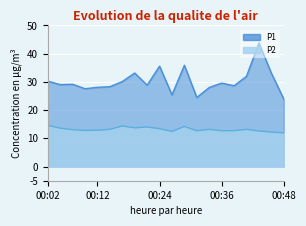

The P2 series shows 16.8 at 00:12. True or false?

False